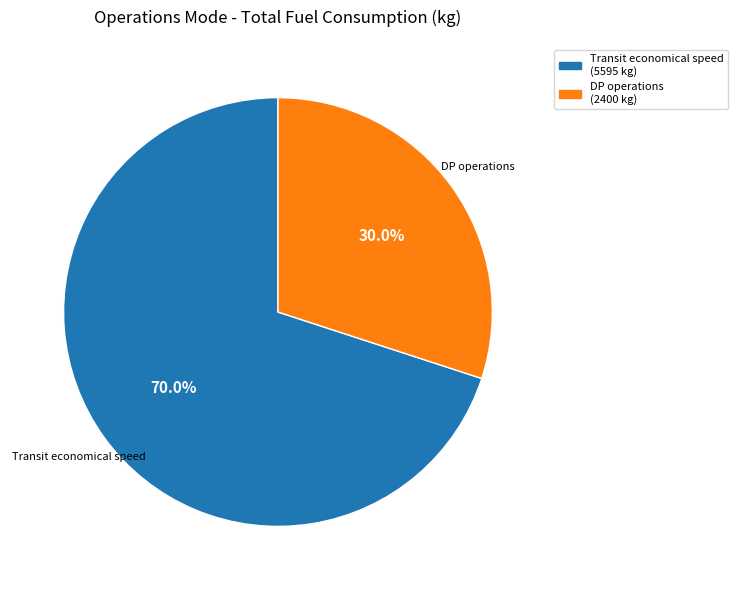

Is there a majority slice in this chart?

Yes